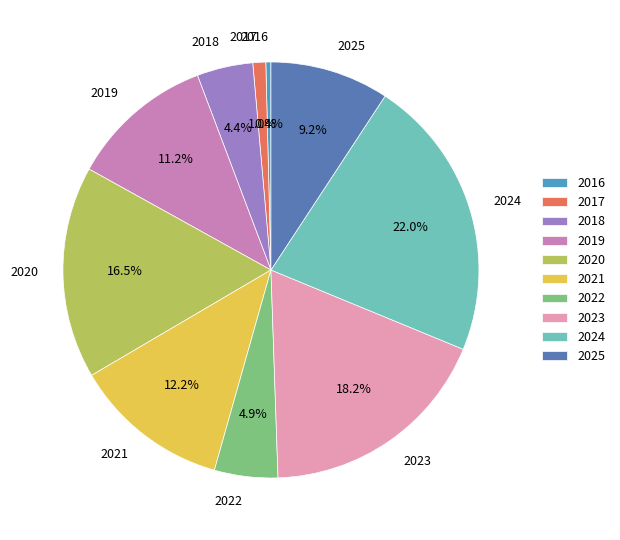

Is 2025 the majority of the pie?

No